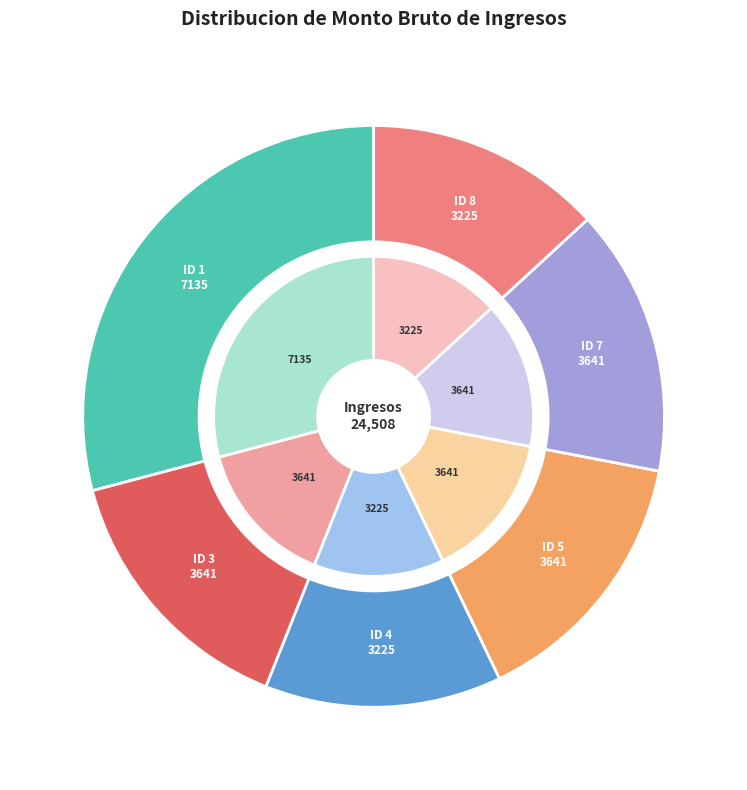

To the nearest percent, what is the combined percentage of ID 3 and ID 1?

44%